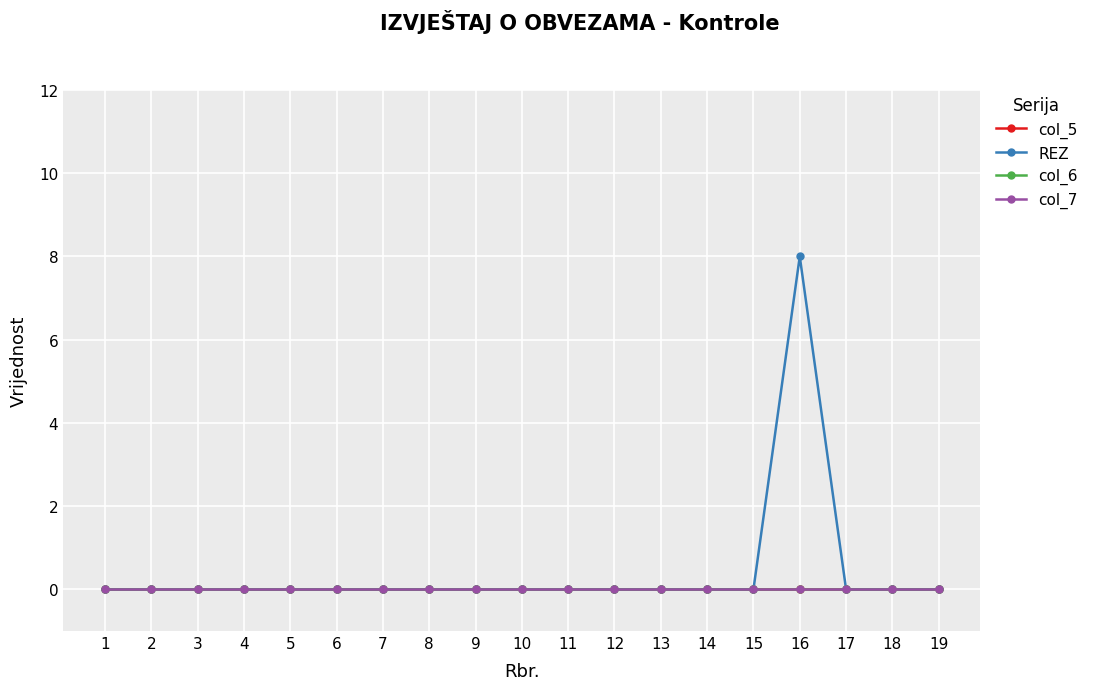

Is this an area chart (filled region under the line)?

No